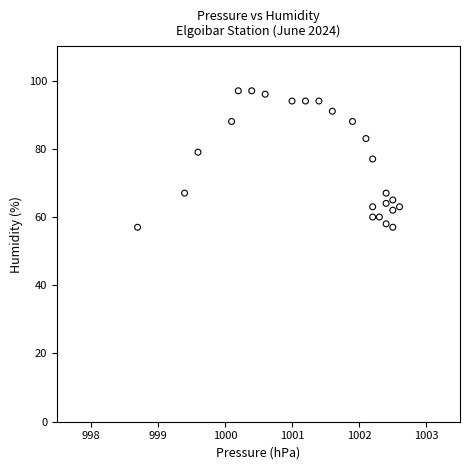

What is the range of Y values (max minus min)?

40